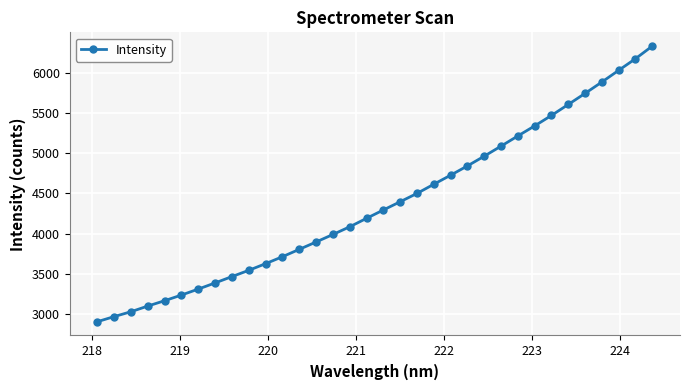

What is the maximum value shown in the chart?

6328.7